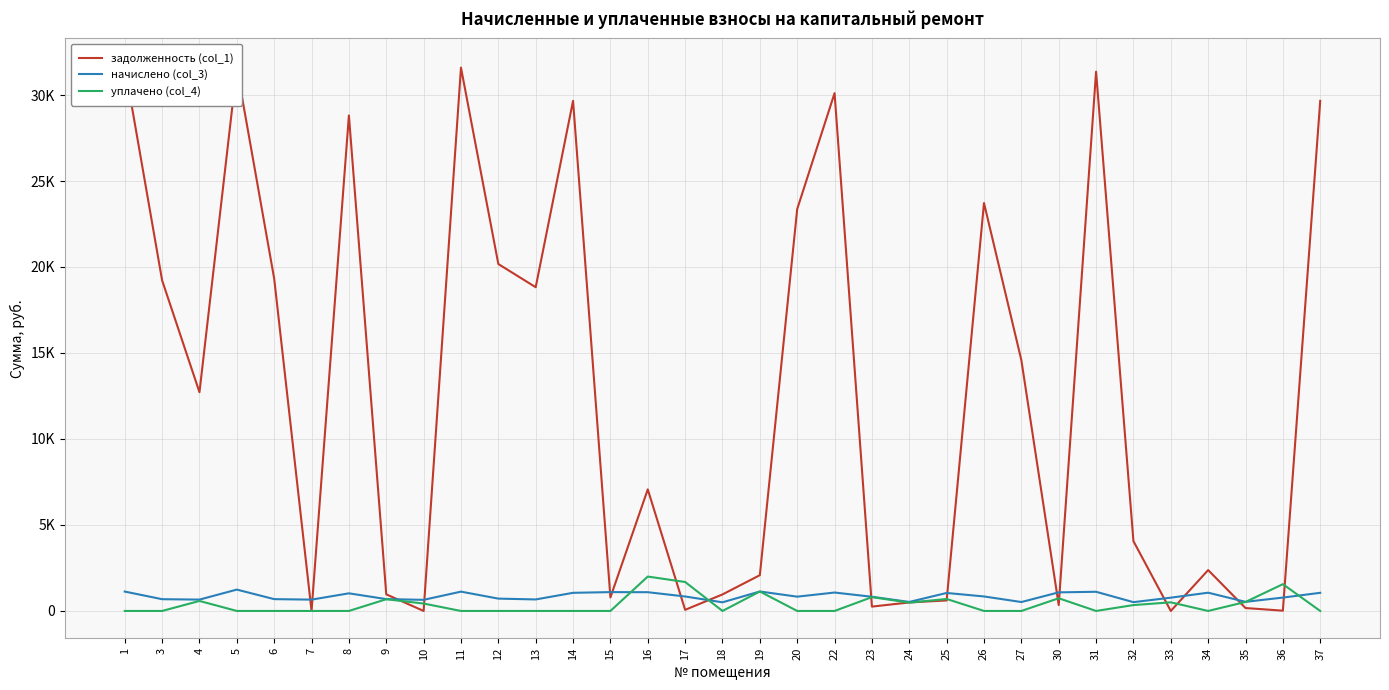

Which series has the largest total across all categories?

задолженность (col_1)